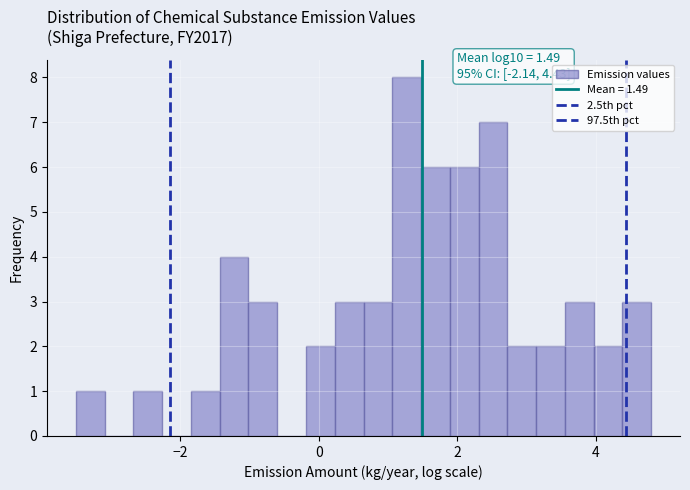

Around what value on the x-axis is the tallest bar? Give the approximate position of its centre, as read against the axis.

1.2